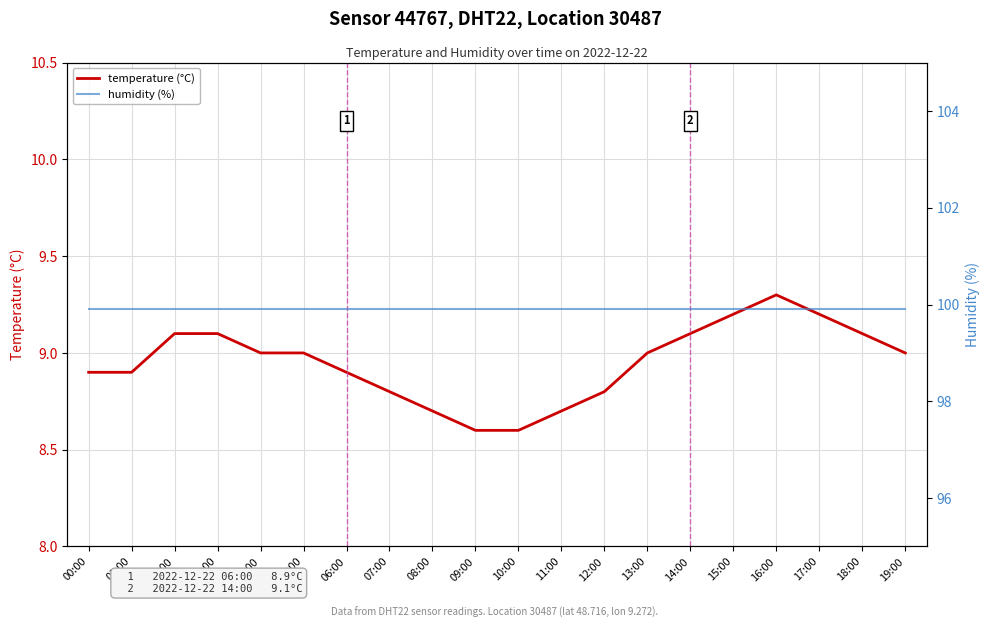

True or false: temperature (°C) and humidity (%) intersect in this chart.

False